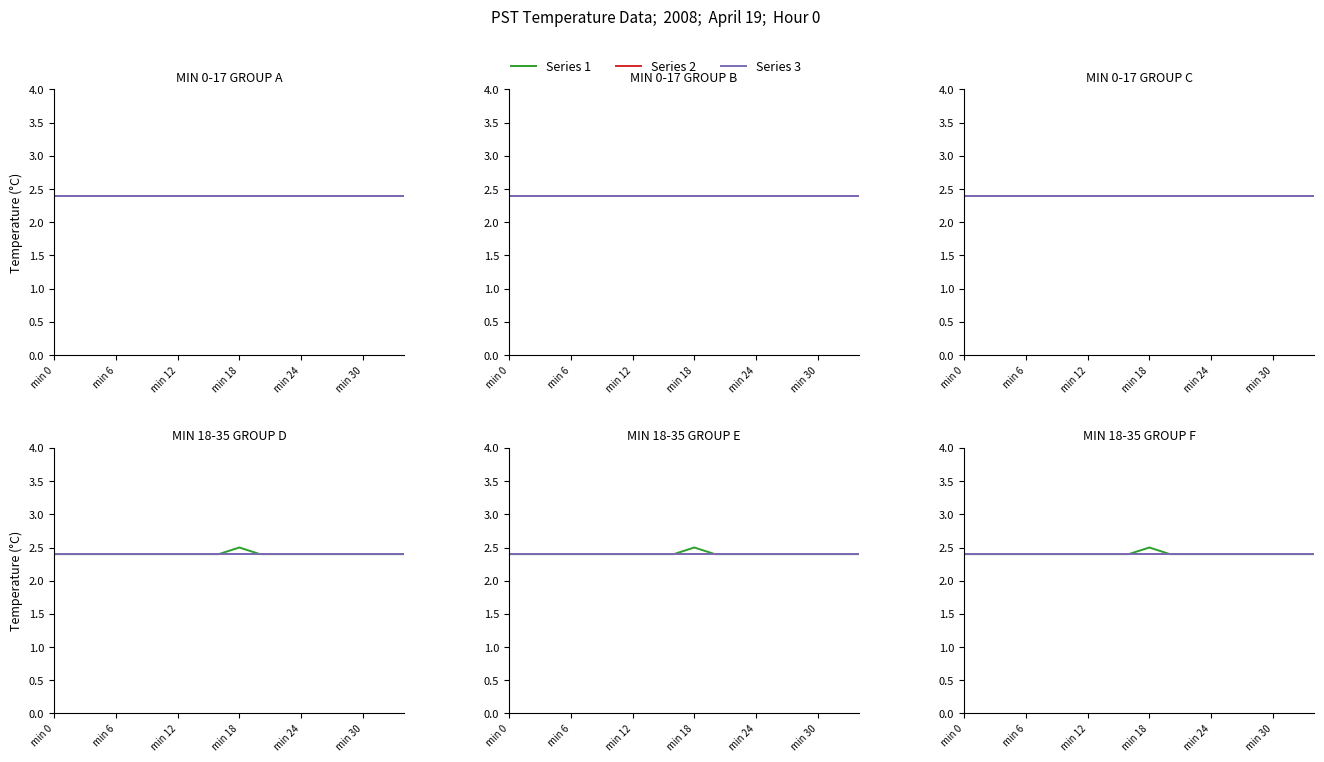

What are all the series names shown in the legend?

Series 1, Series 2, Series 3